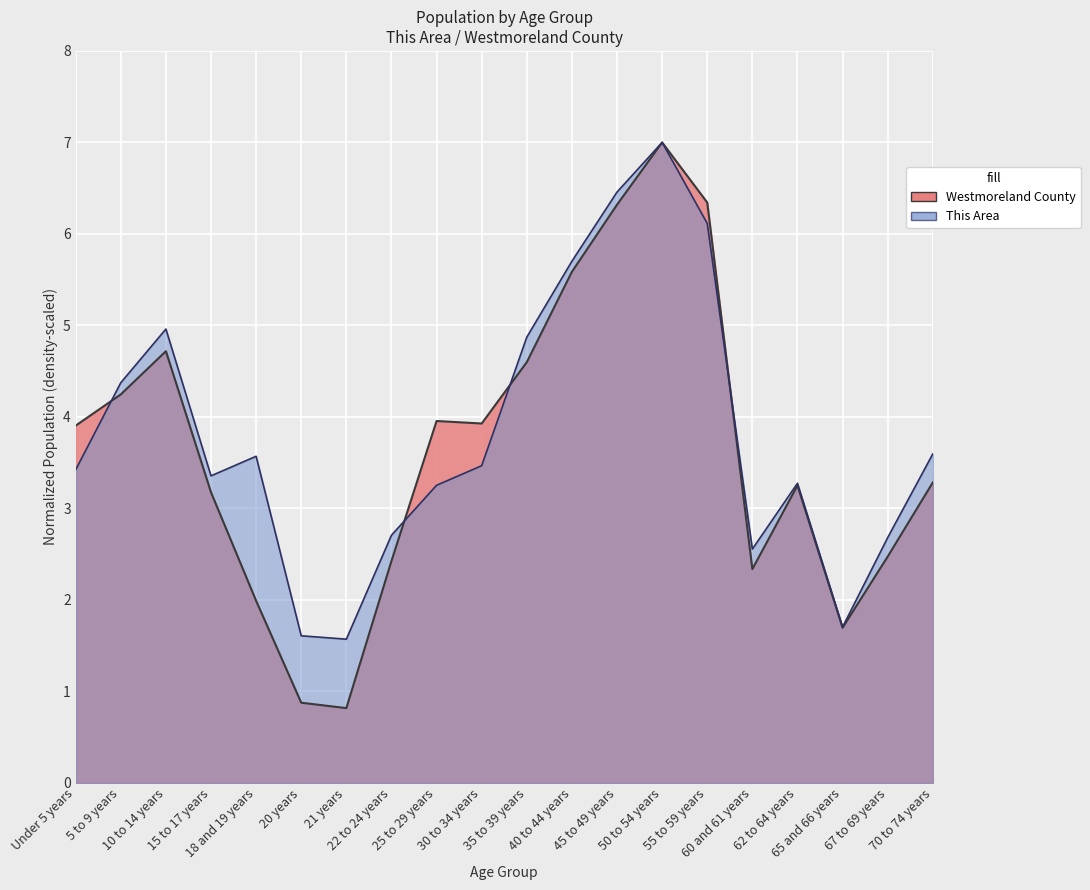

How many lines are shown in the chart?

2